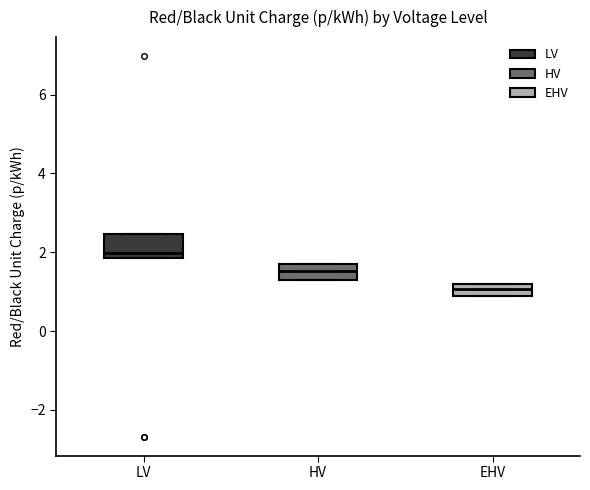

Where is the upper edge of the box for LV on the y-axis? The values are not printed on the chart, so give them approximately, as read against the axis.

2.4